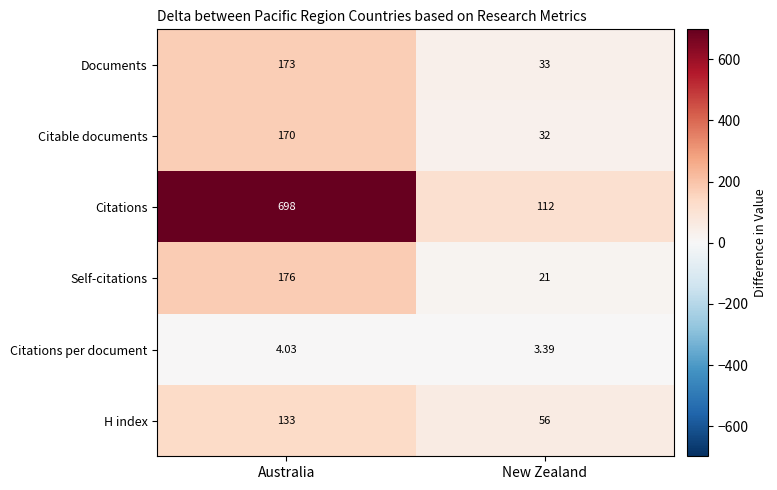

List the labels in order of Self-citations value, largest first.

Australia, New Zealand